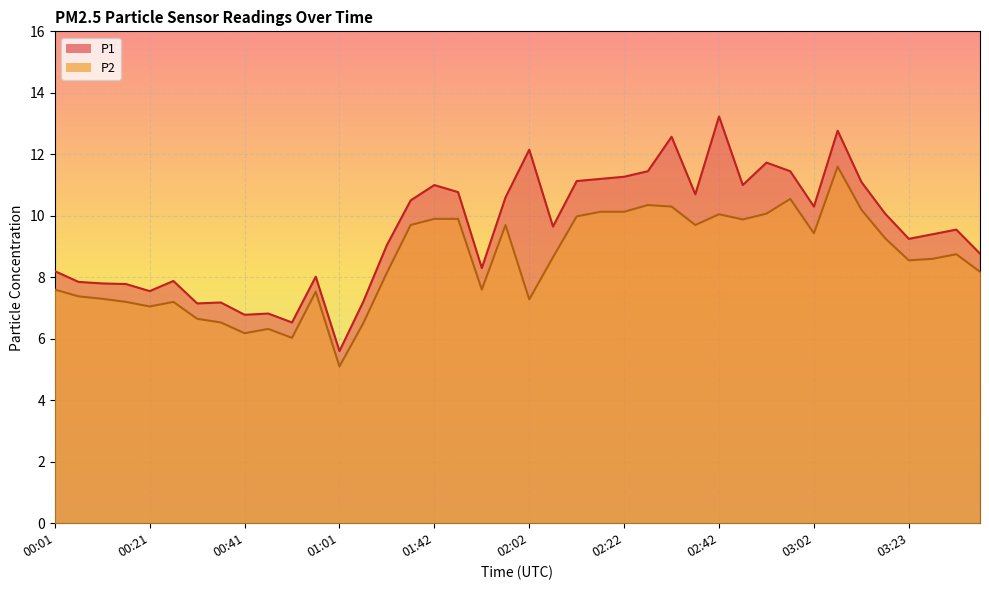

What is the total value across all series at 00:46?

13.1